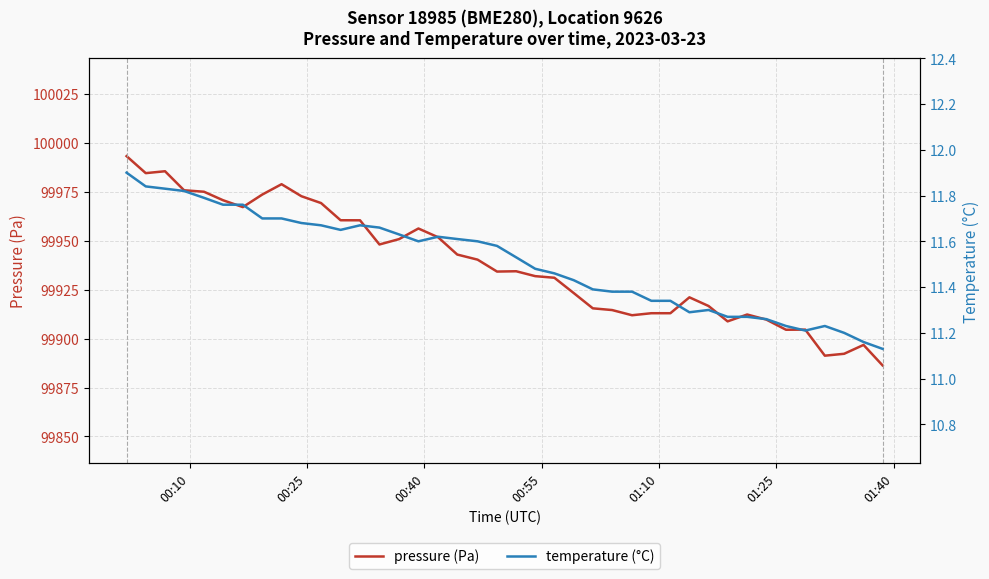

What is the lowest value of the pressure (Pa) series?

99886.3